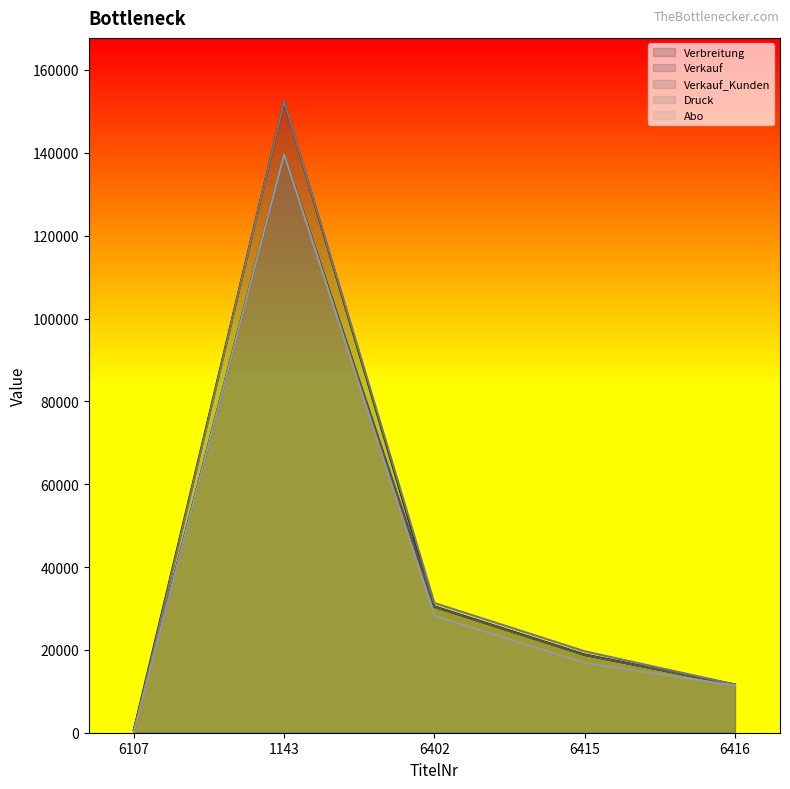

True or false: Druck has more than 0 points higher than both neighbors.

True